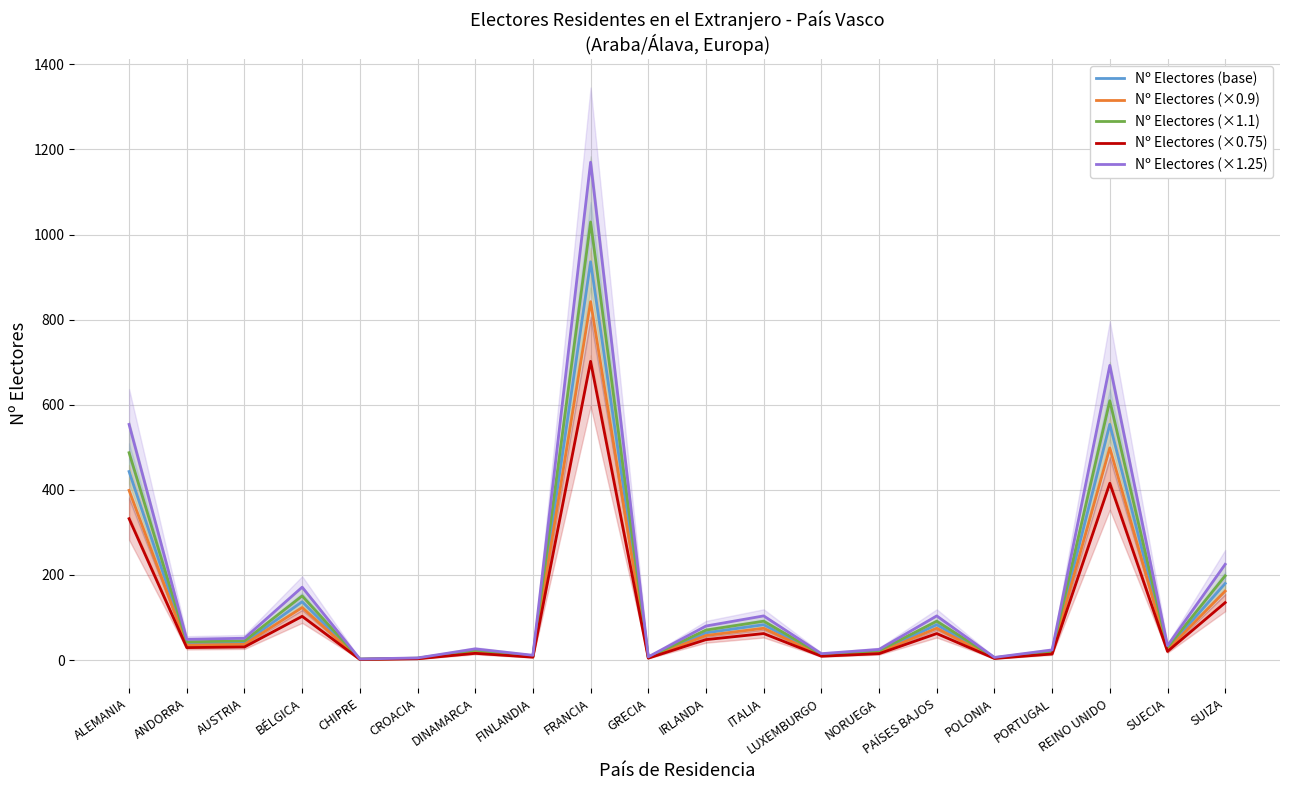

What is the sum of all Nº Electores (base) values?

2685.0